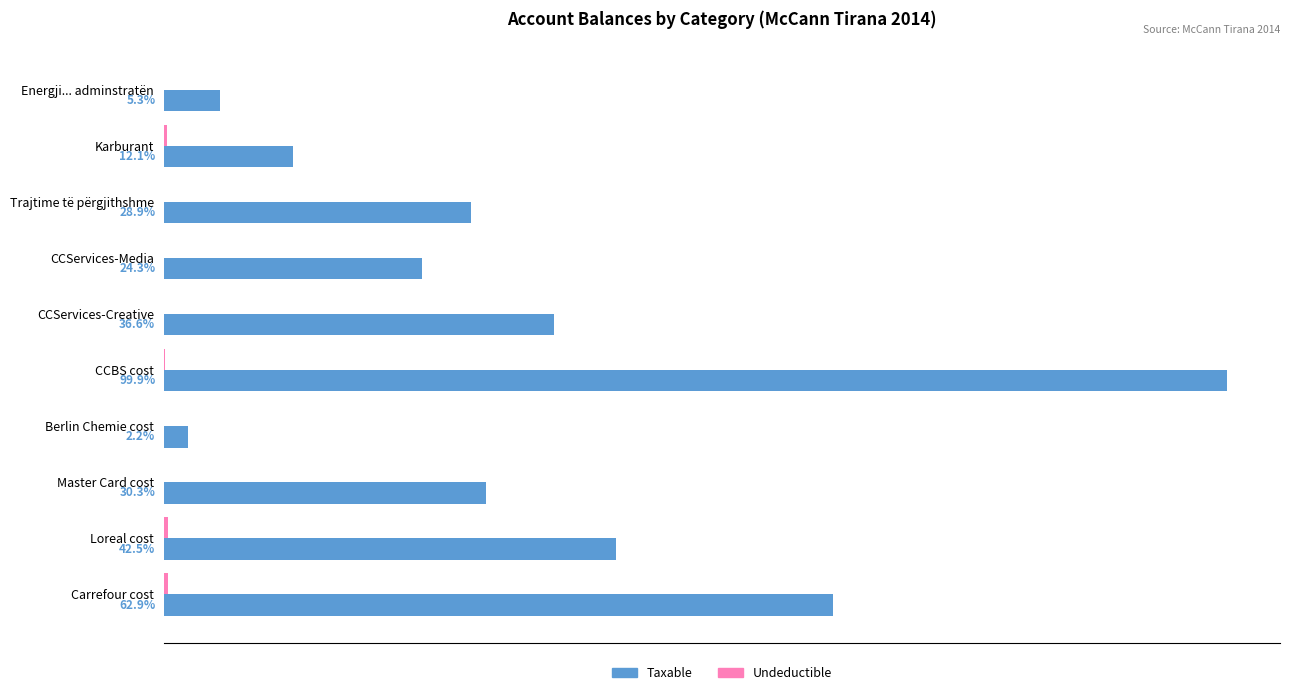

Between Energji... adminstratën and Trajtime të përgjithshme, which series saw the biggest shift?

Taxable